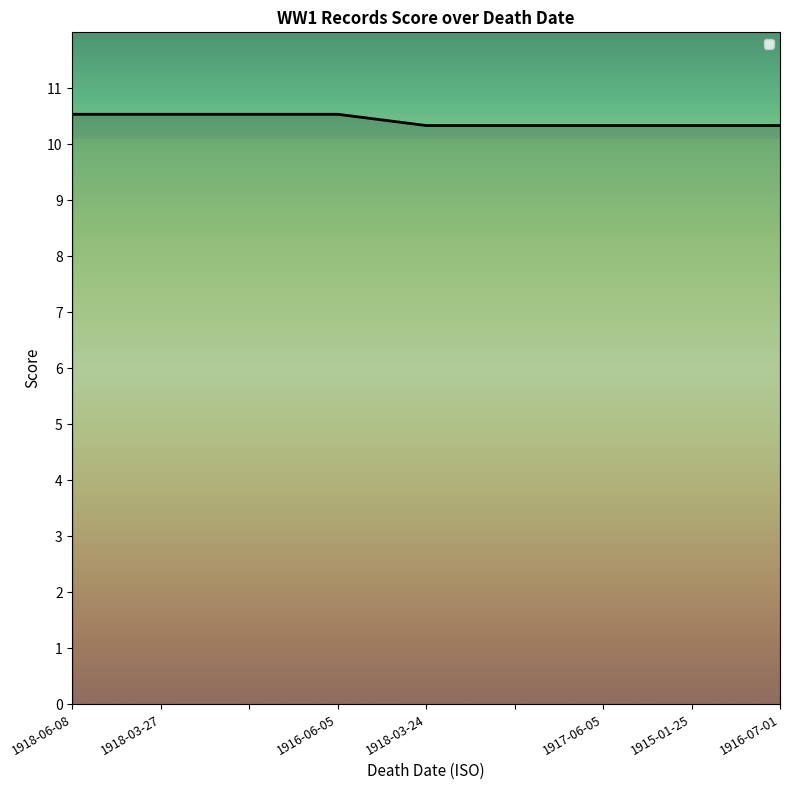

What is the minimum value shown in the chart?

10.3